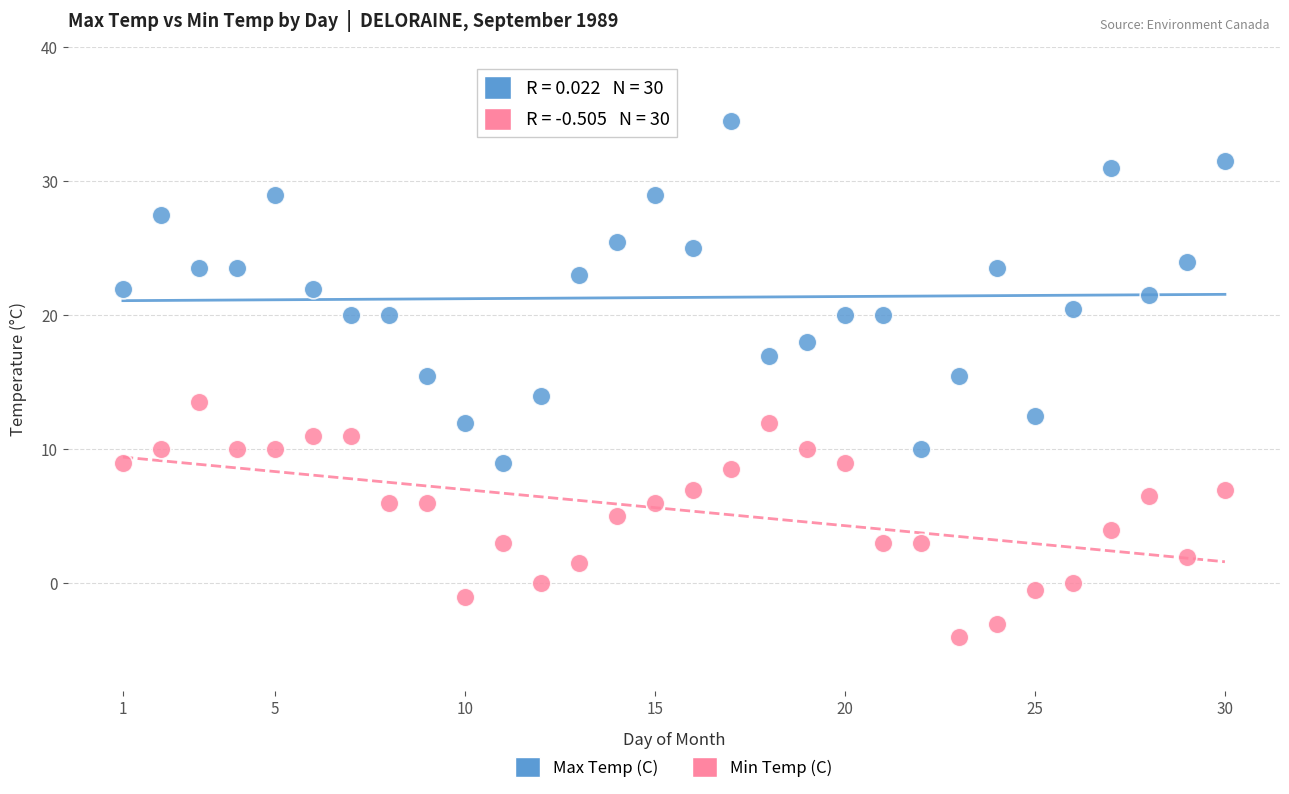

Across all data points, what is the range of Y values (max minus min)?

38.5